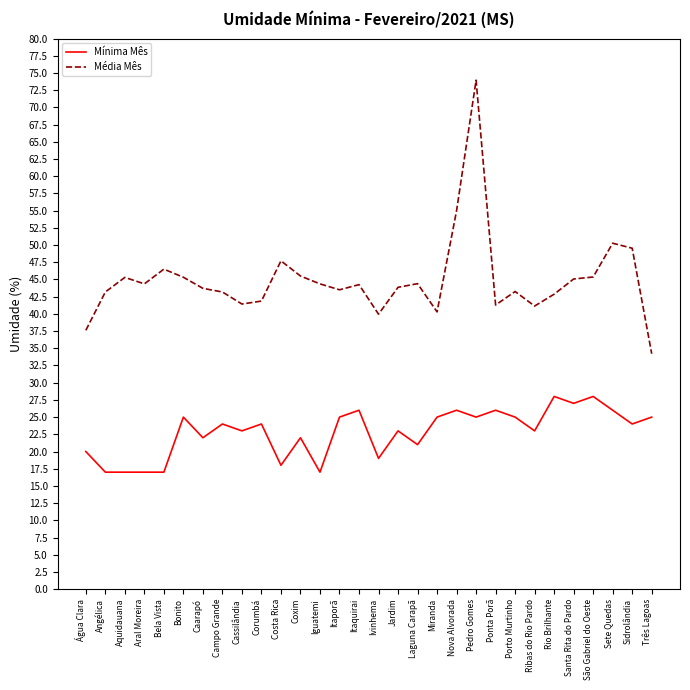

What is the difference between the maximum and minimum values in the Mínima Mês series?

11.0